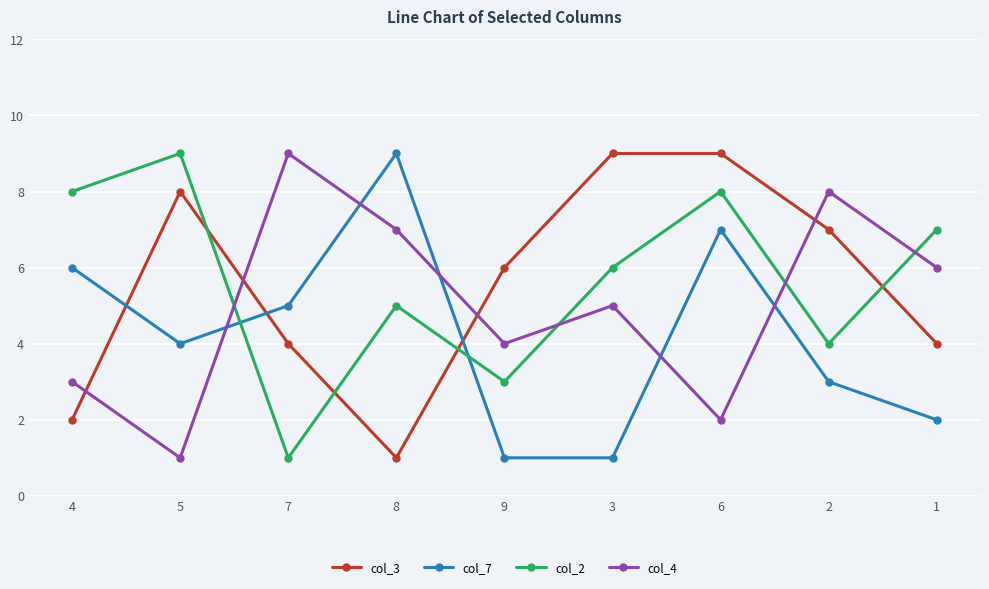

Is it true that col_4 equals 5 at 3?

True